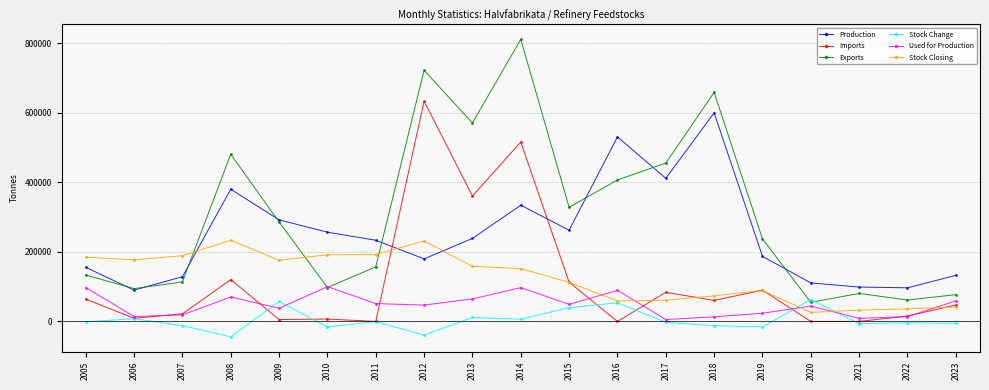

Which series has the largest range (max minus min)?

Exports